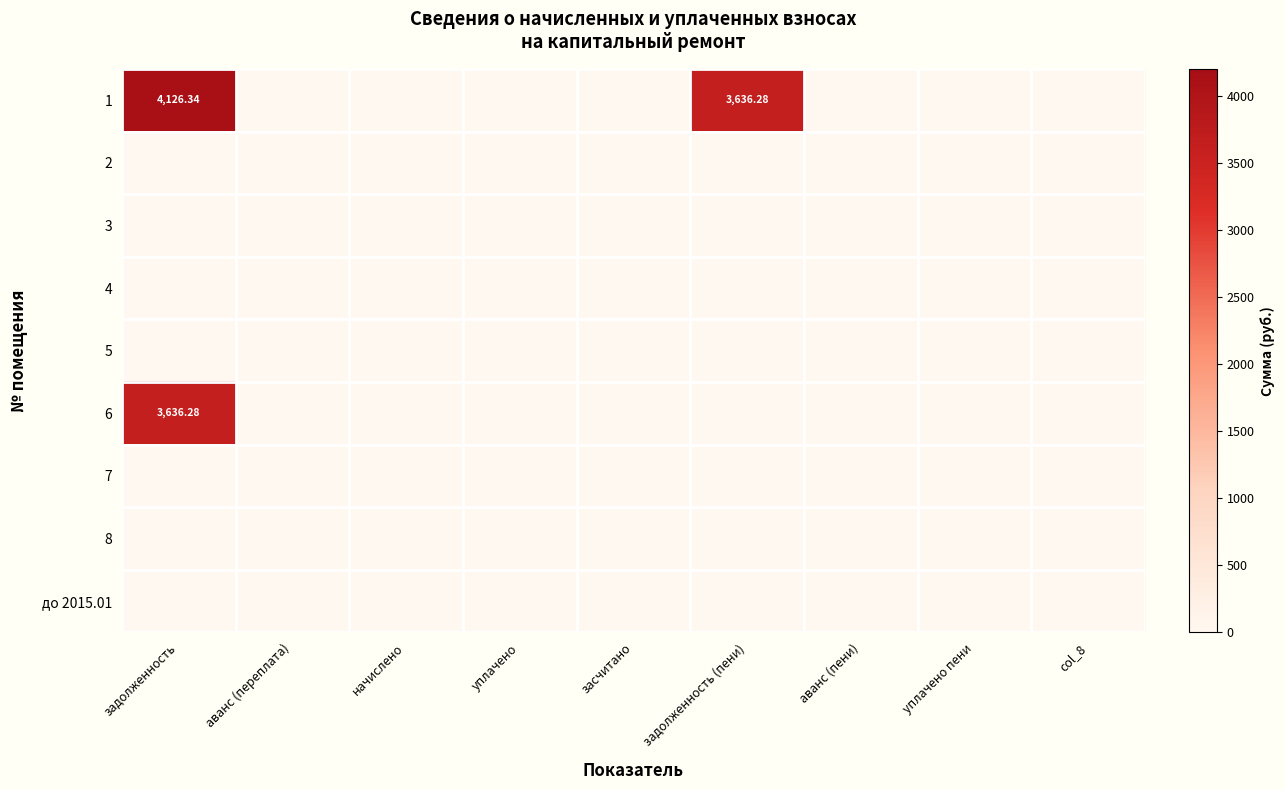

Rank the categories by 6 value from lowest to highest.

аванс (переплата), начислено, уплачено, засчитано, задолженность (пени), аванс (пени), уплачено пени, col_8, задолженность